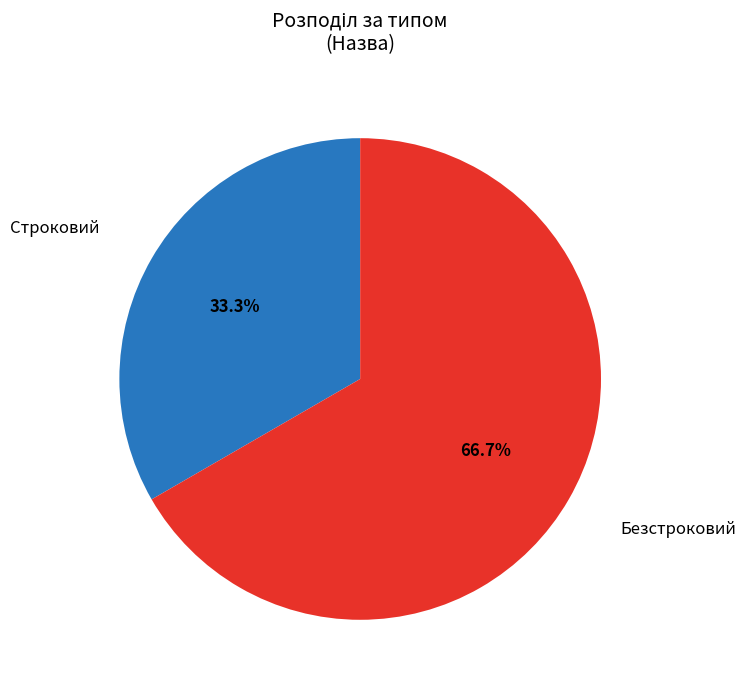

To the nearest percent, what is the difference between the largest and smallest slice percentages?

33%